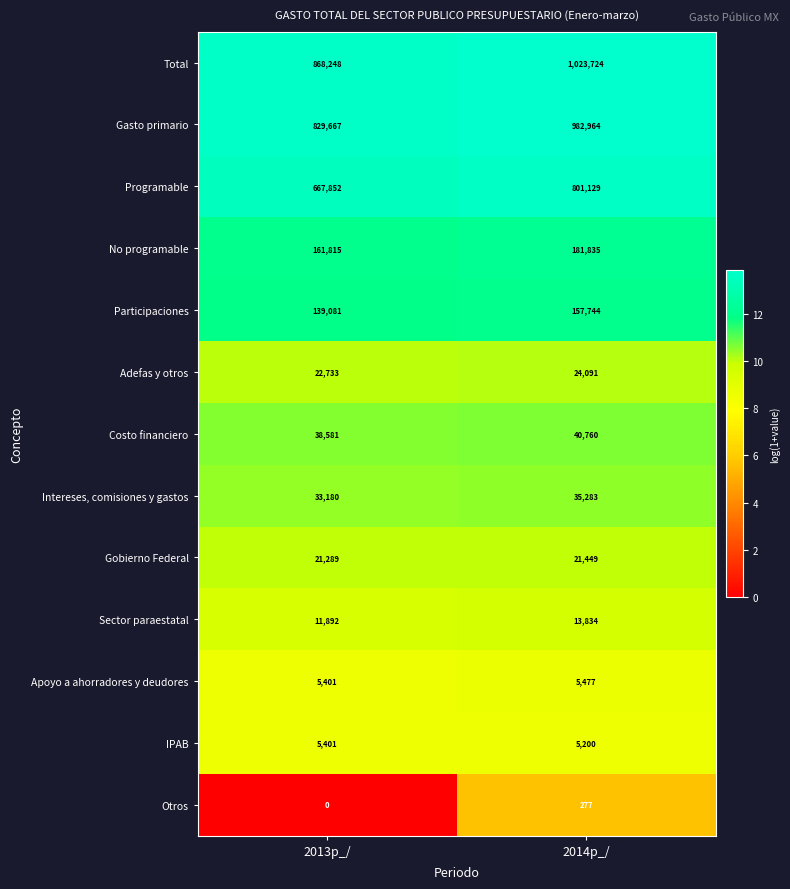

Between 2013p_/ and 2014p_/, which series saw the biggest shift?

Total